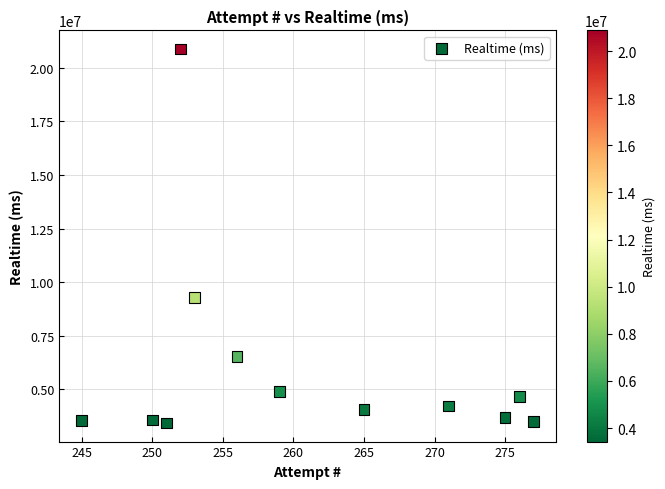

What is the average Y value?

6015318